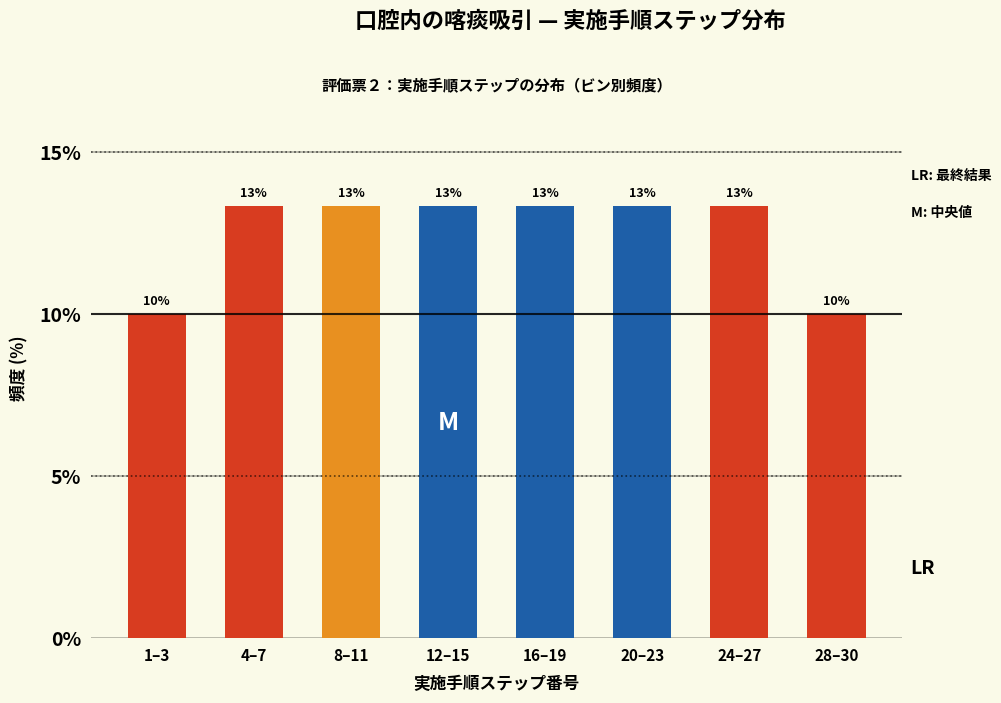

How many bars are there in total?

8